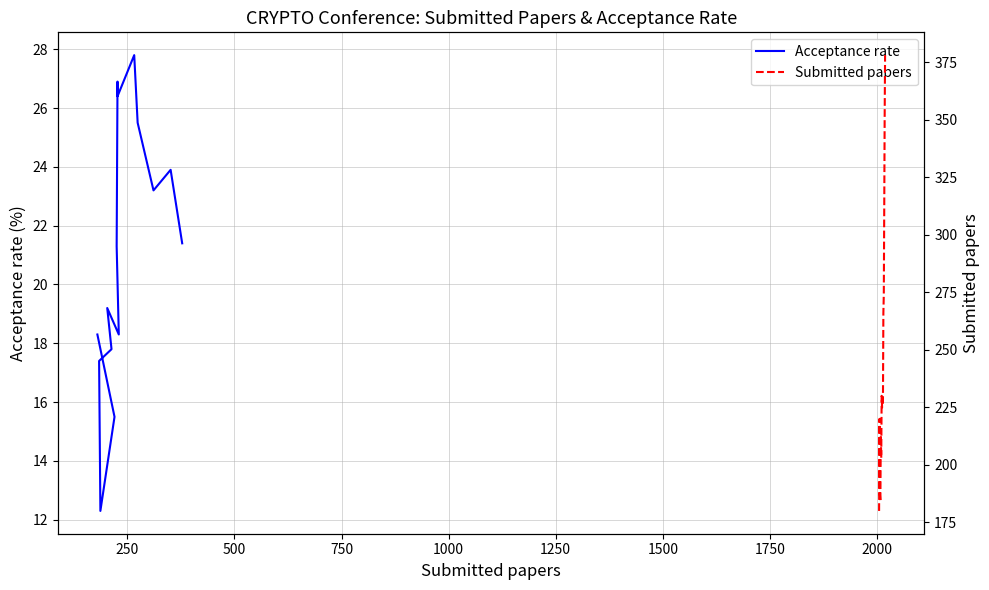

True or false: Acceptance rate and Submitted papers cross at least once.

False